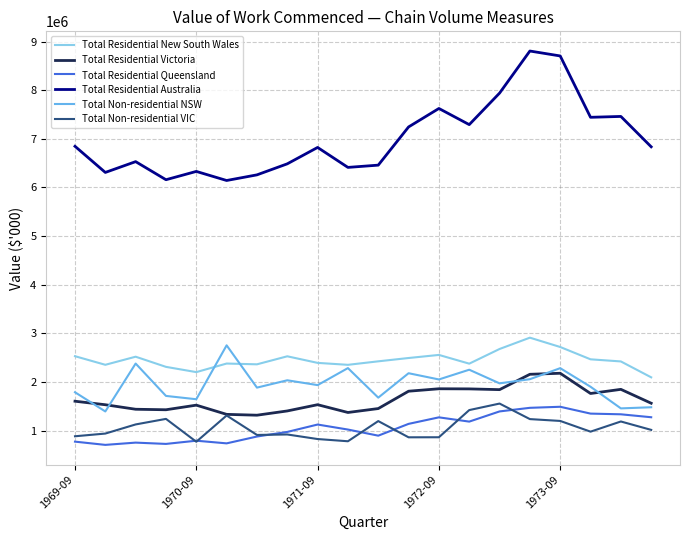

What is the maximum value shown in the chart?

8806597